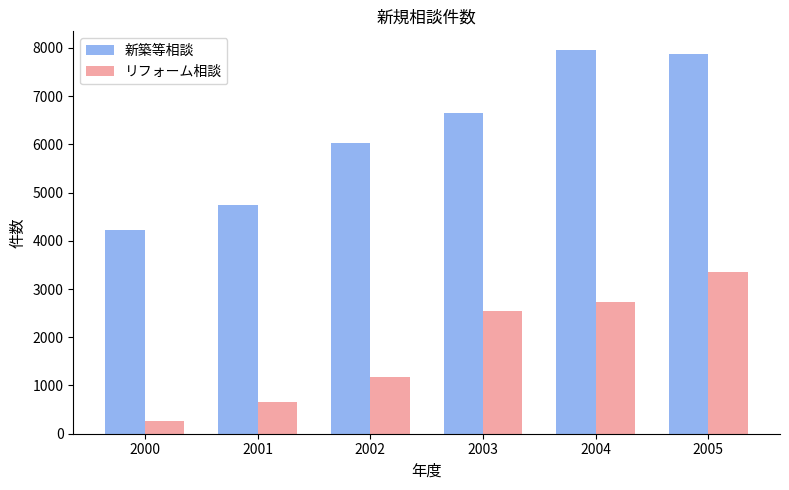

What is the difference between the maximum and second lowest values in the リフォーム相談 series?

2696